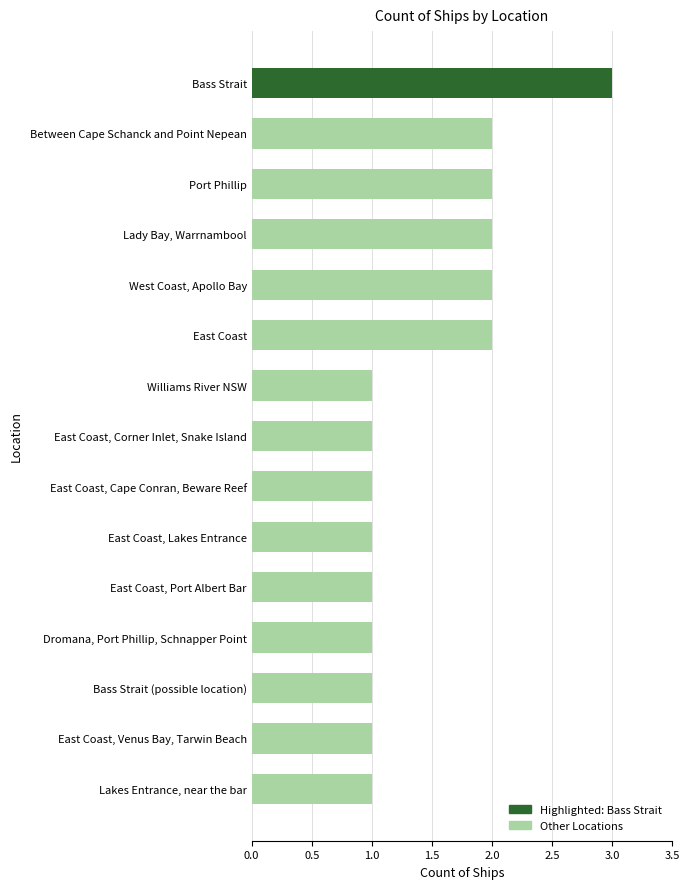

Is it true that the value at Between Cape Schanck and Point Nepean is 1?

False